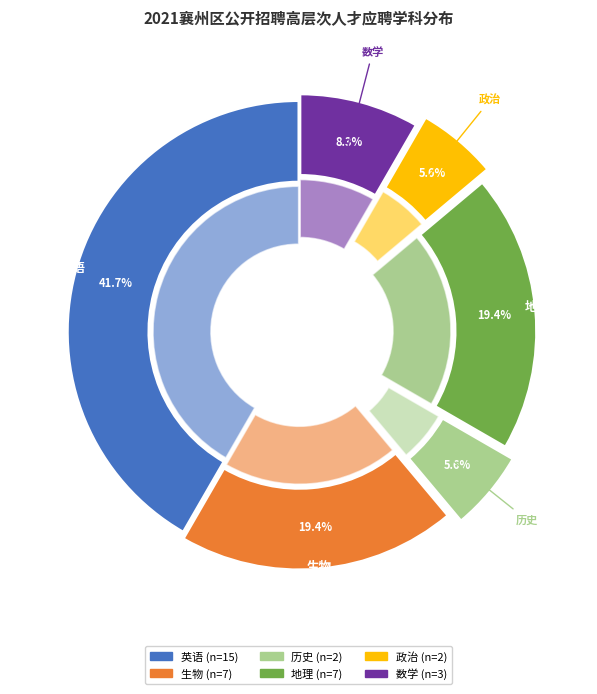

What is the ratio of the value at 政治 to the value at 生物?

0.3